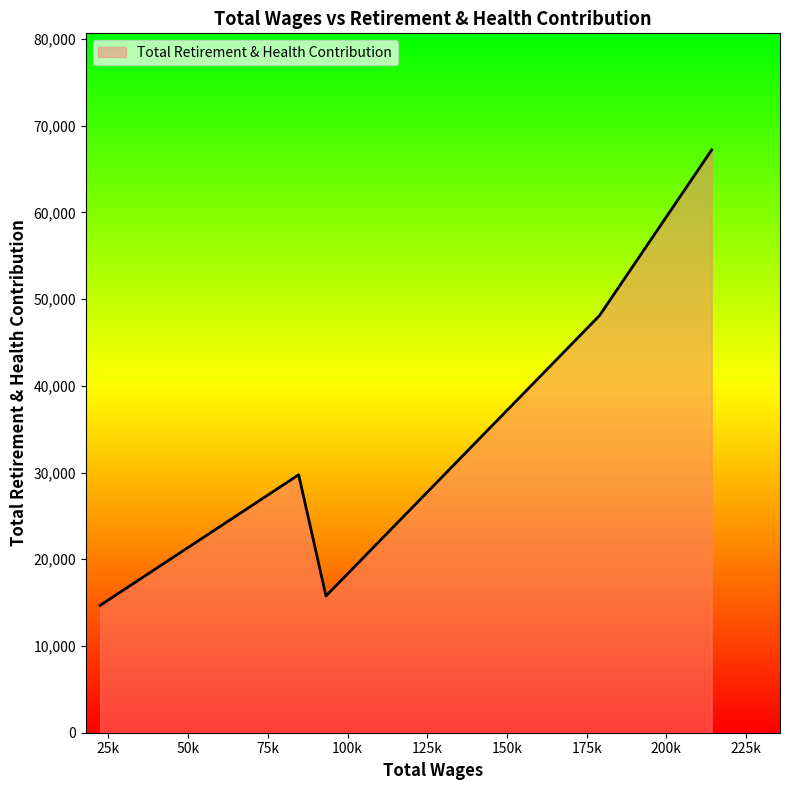

True or false: the data has more than 1 interior local peaks.

False